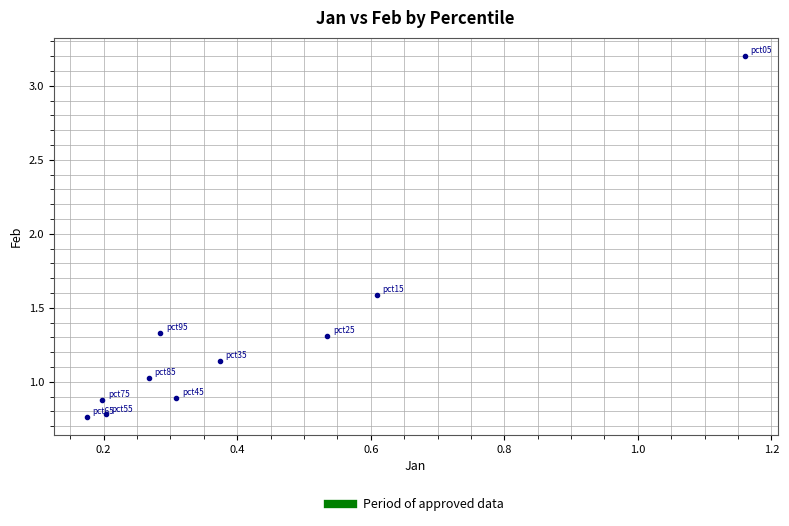

What is the range of Y values (max minus min)?

2.4